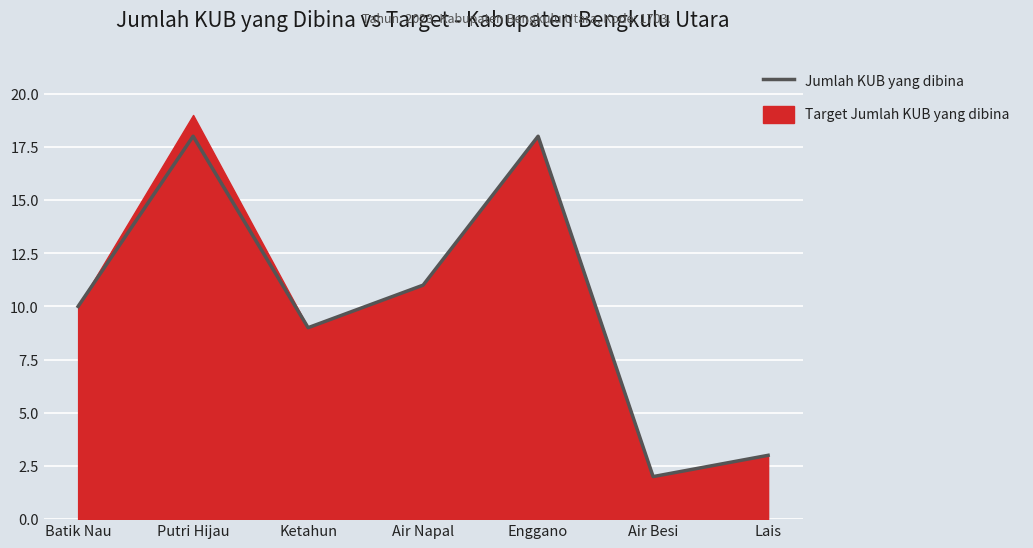

At which category does the data reach its first local valley?

Ketahun